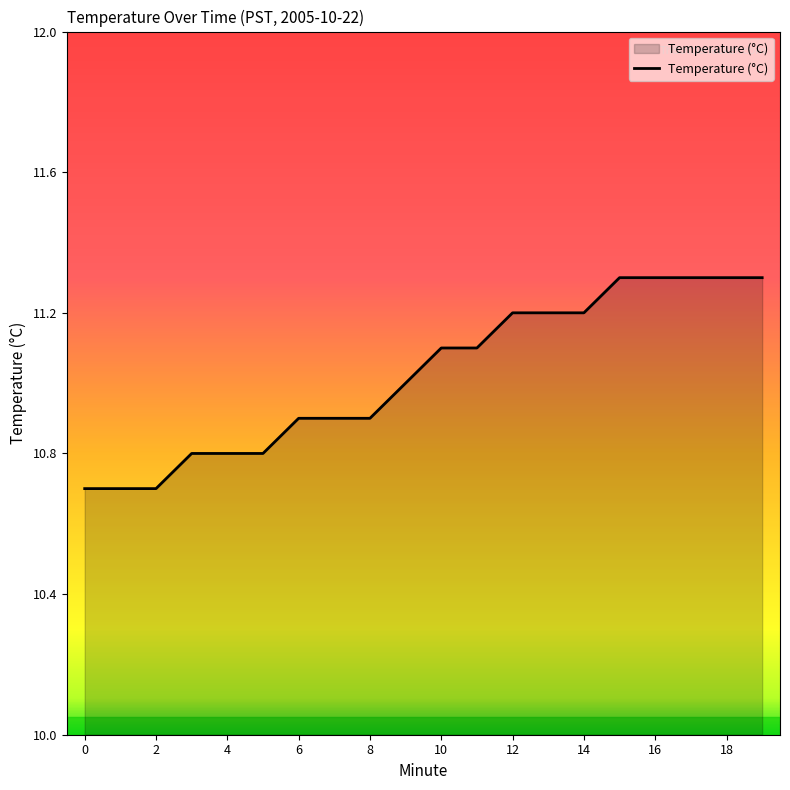

What is the average value?

11.0